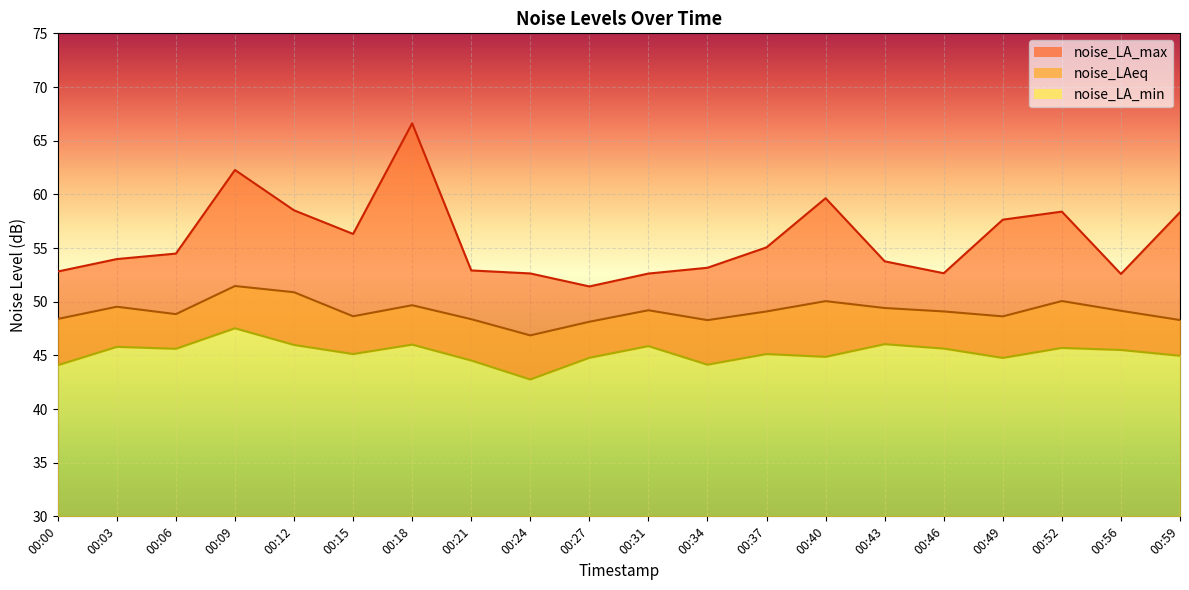

True or false: noise_LA_max and noise_LA_min intersect in this chart.

False